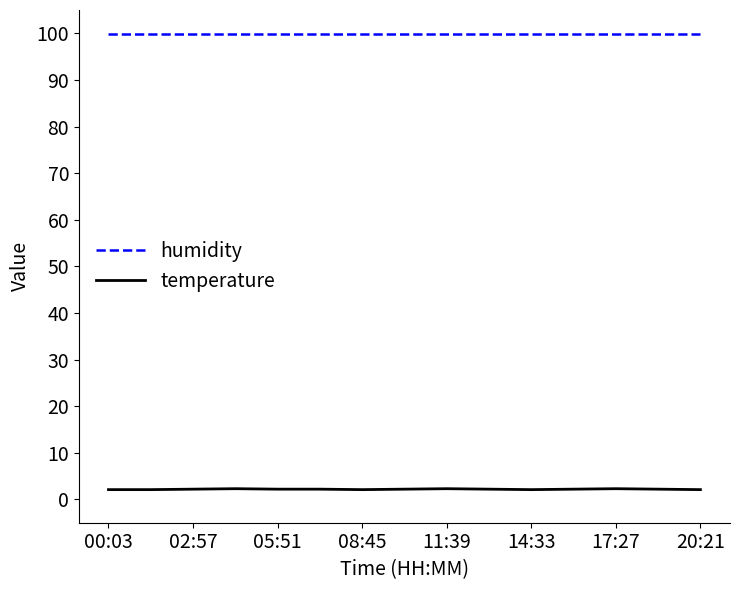

Which series has the largest total across all categories?

humidity